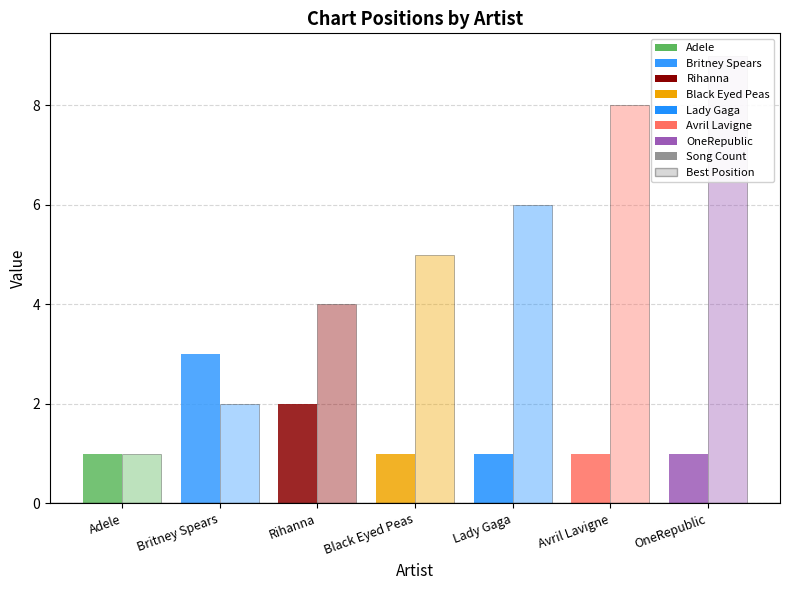

What is the difference between the second highest and second lowest values in the Best Position series?

6